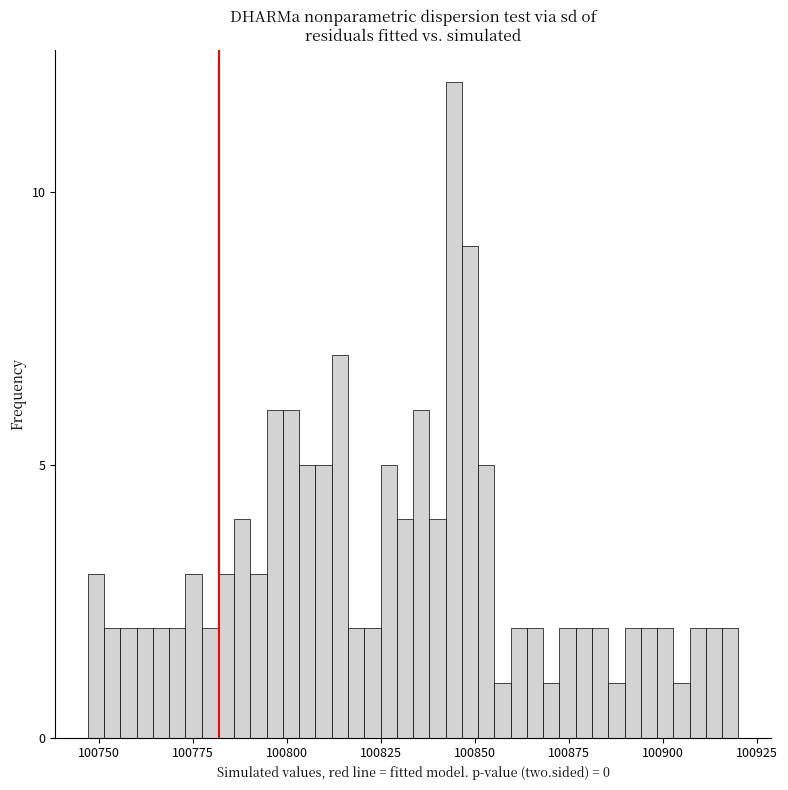

Around what value on the x-axis is the tallest bar? Give the approximate position of its centre, as read against the axis.

100845